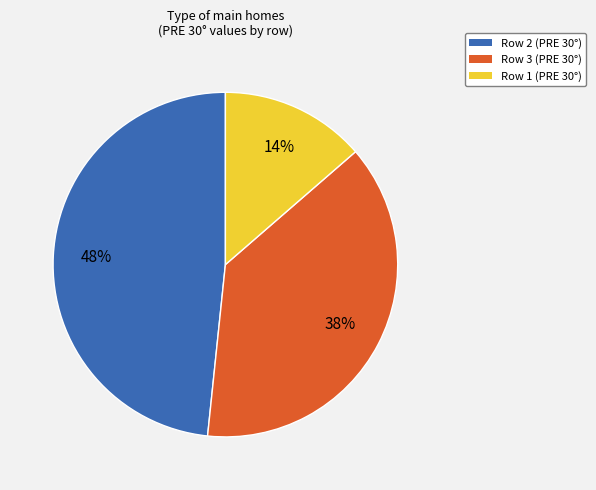

To the nearest percent, what is the average slice percentage?

33%